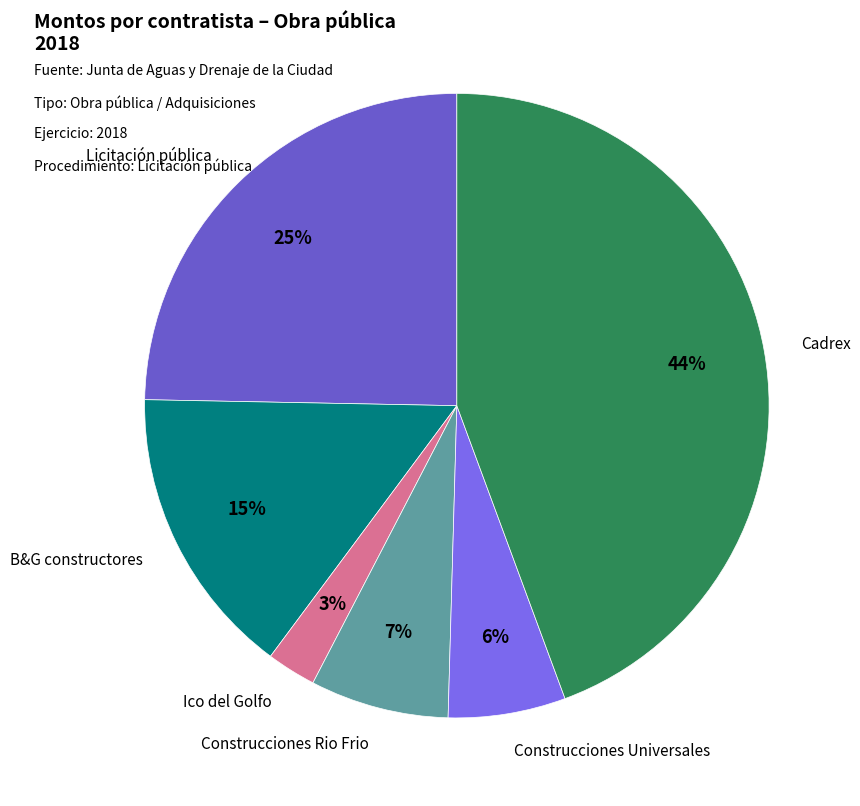

How many segments does this pie chart have?

6